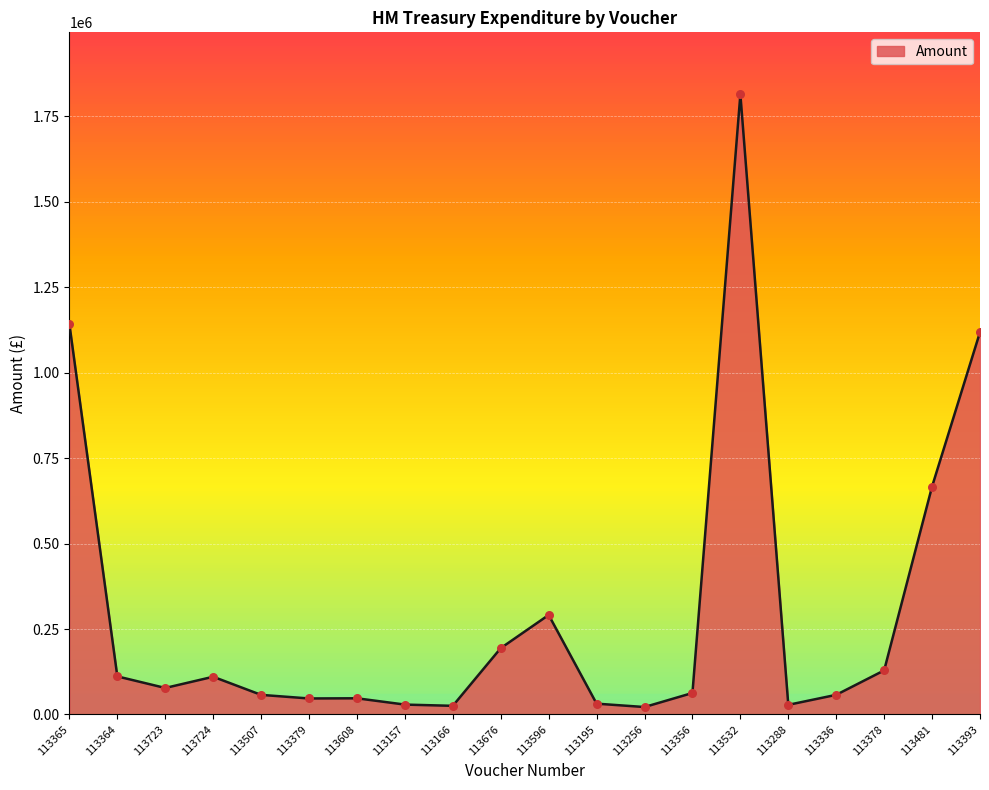

What is the ratio of the value at 113364 to the value at 113507?

1.9